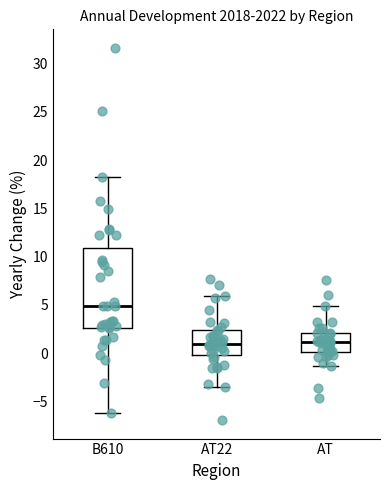

Reading left to right, read every box against the y-axis: the position of its median line, the range the box covers, and the ends of its whiskers. The values are not printed on the chart, so give them approximately, as read against the axis.

B610: median 5.0, box 2.5 to 11.0, whiskers -6.0 to 18.0
AT22: median 1.0, box 0.0 to 2.5, whiskers -3.5 to 6.0
AT: median 1.0, box 0.0 to 2.0, whiskers -1.5 to 5.0